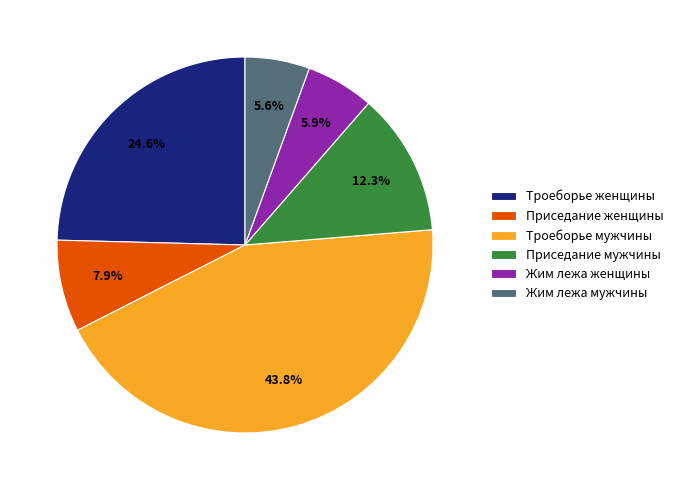

What is the ratio of the value at Приседание женщины to the value at Приседание мужчины?

0.6